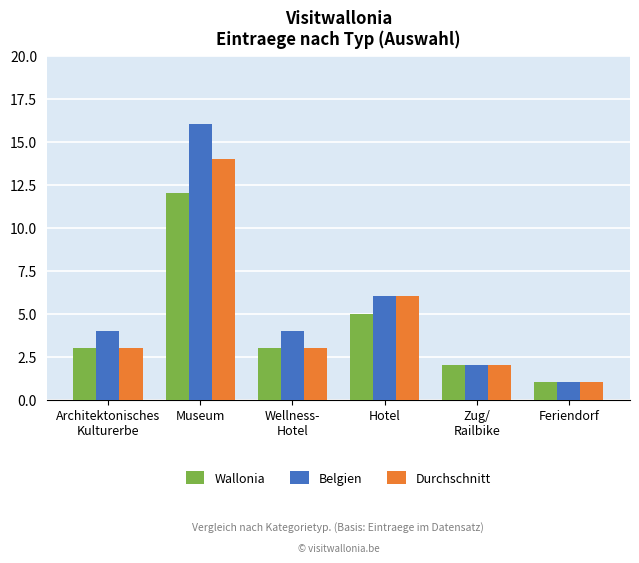

What is the difference between the maximum and minimum values in the Wallonia series?

11